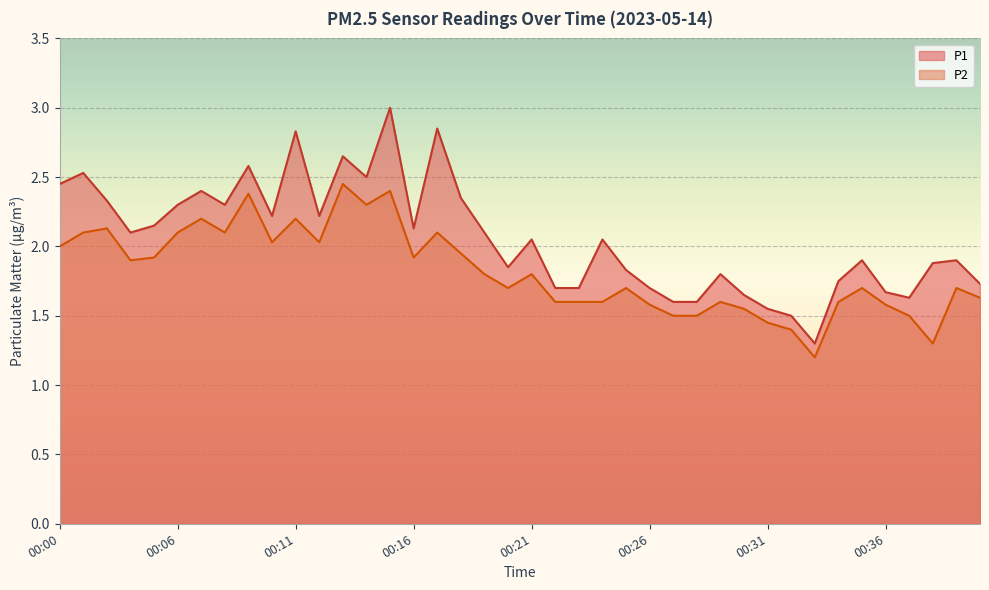

At how many categories does at least one series exceed 2?

21